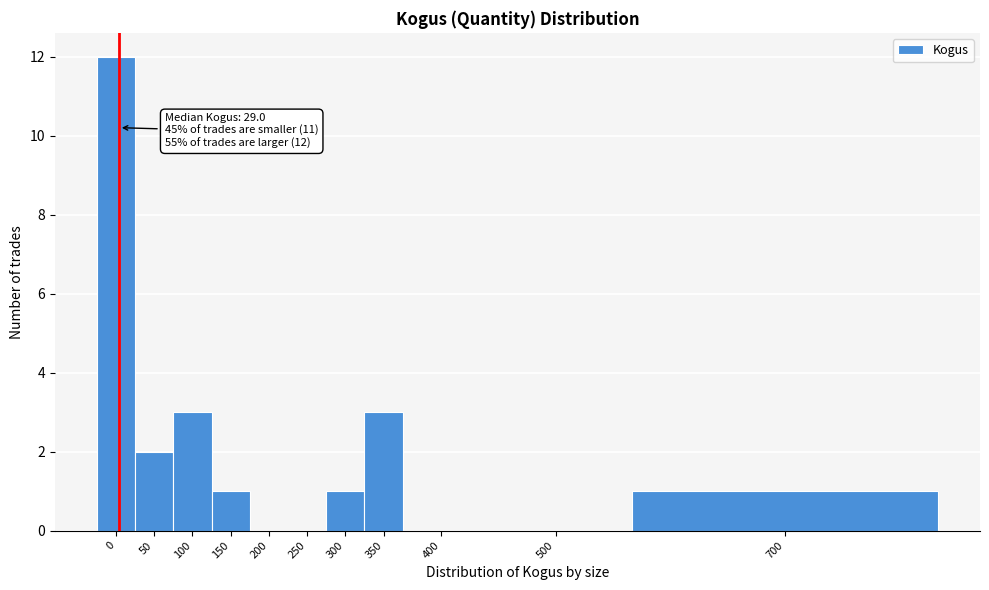

Reading left to right, transcribe all the data shown in this chart.

0=12	50=2	100=3	150=1	200=0	250=0	300=1	350=3	400=0	500=0	700=1